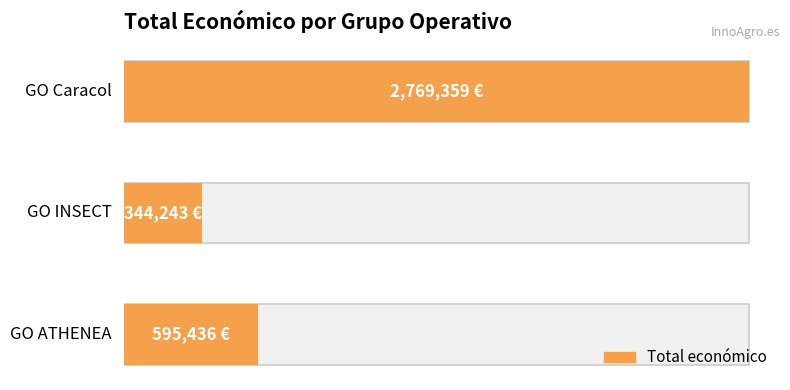

What is the difference between the maximum and second lowest values?

2173923